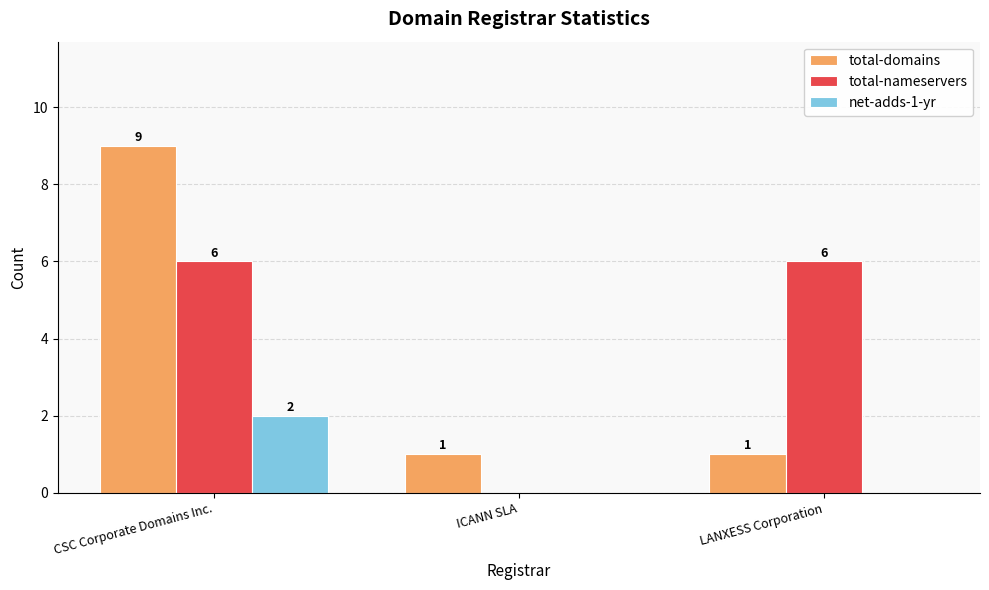

Reading left to right, list all the values displayed in this chart.

total-domains: CSC Corporate Domains Inc.=9	ICANN SLA=1	LANXESS Corporation=1
total-nameservers: CSC Corporate Domains Inc.=6	ICANN SLA=0	LANXESS Corporation=6
net-adds-1-yr: CSC Corporate Domains Inc.=2	ICANN SLA=0	LANXESS Corporation=0